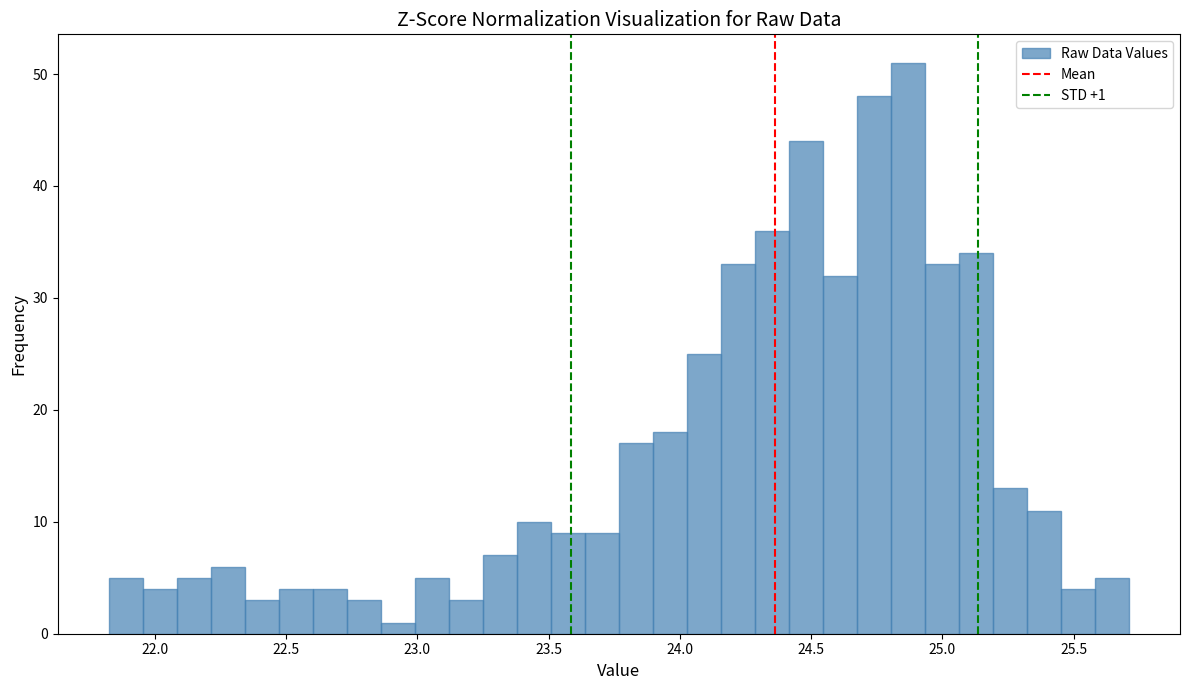

Around what value on the x-axis is the tallest bar? Give the approximate position of its centre, as read against the axis.

24.85